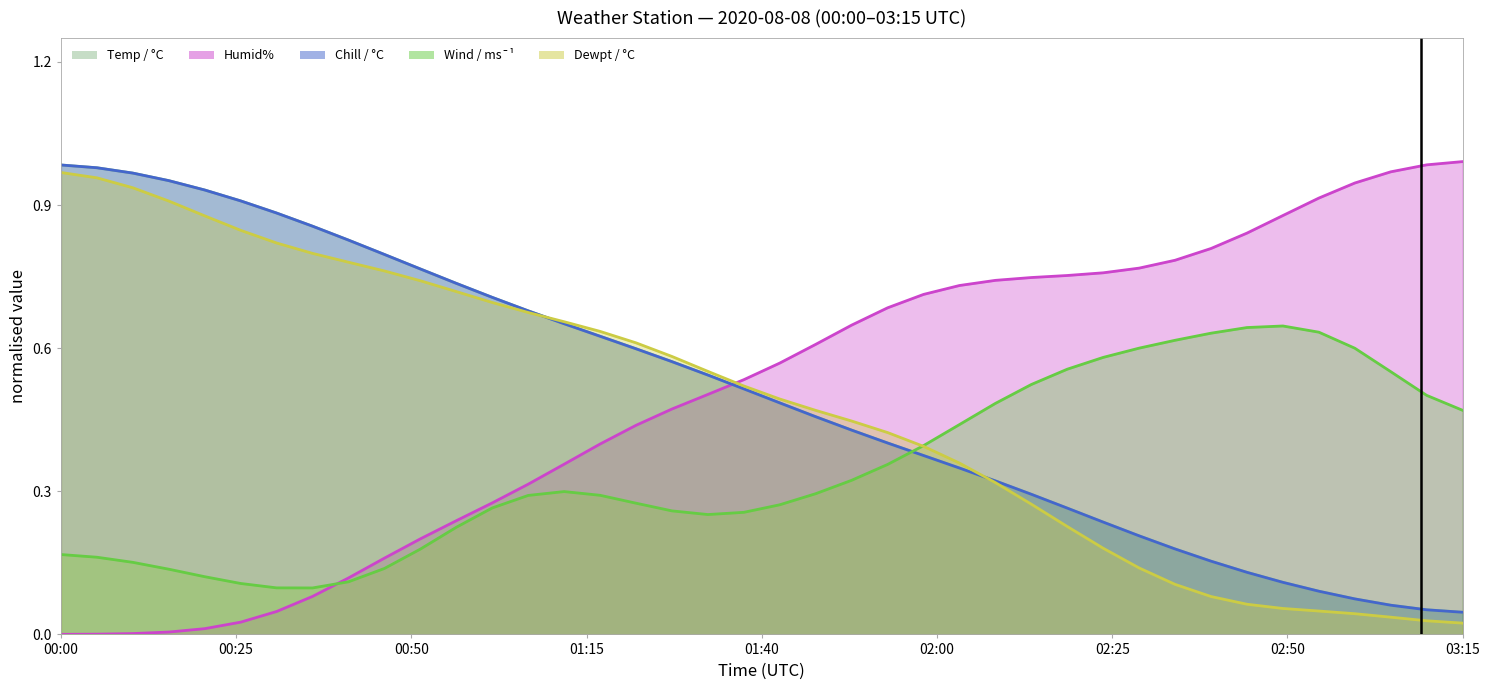

Does the chart have visible grid lines?

No